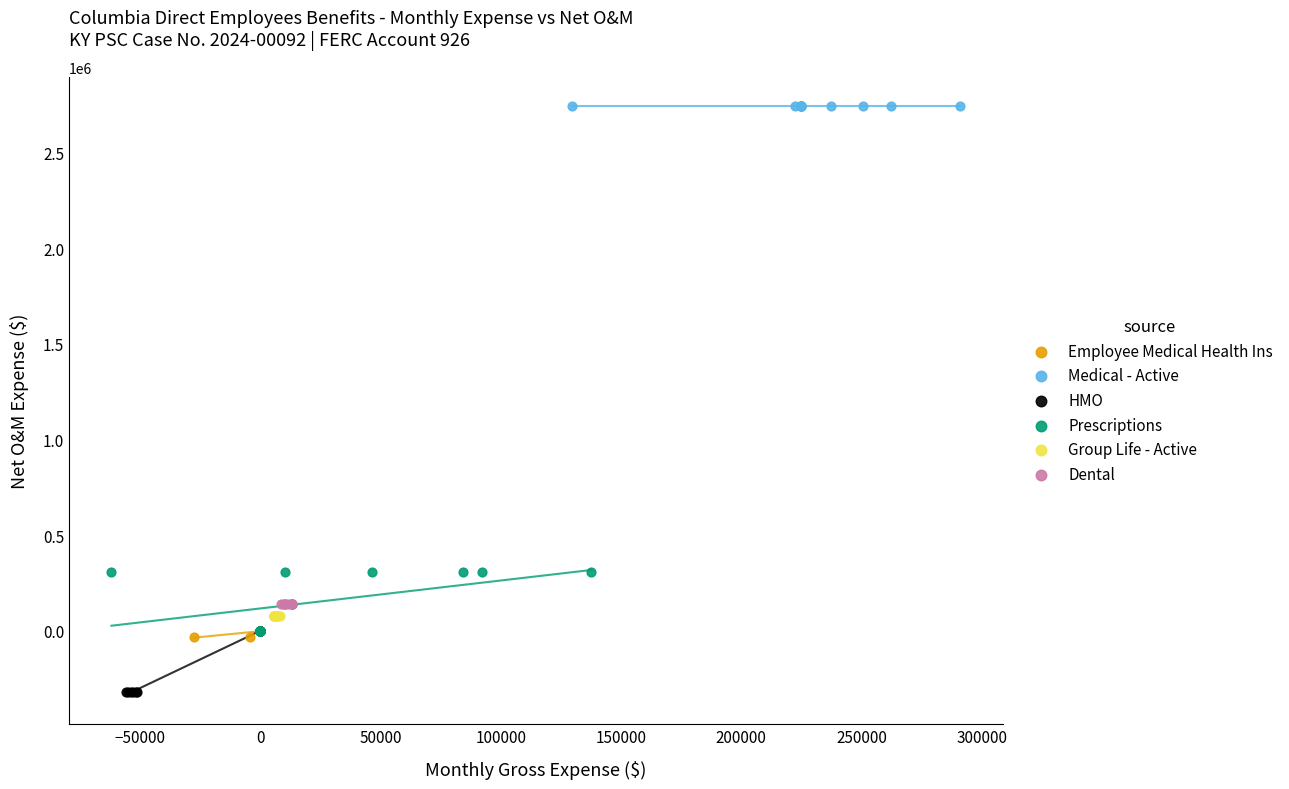

Which series reaches the maximum Y coordinate?

Medical - Active